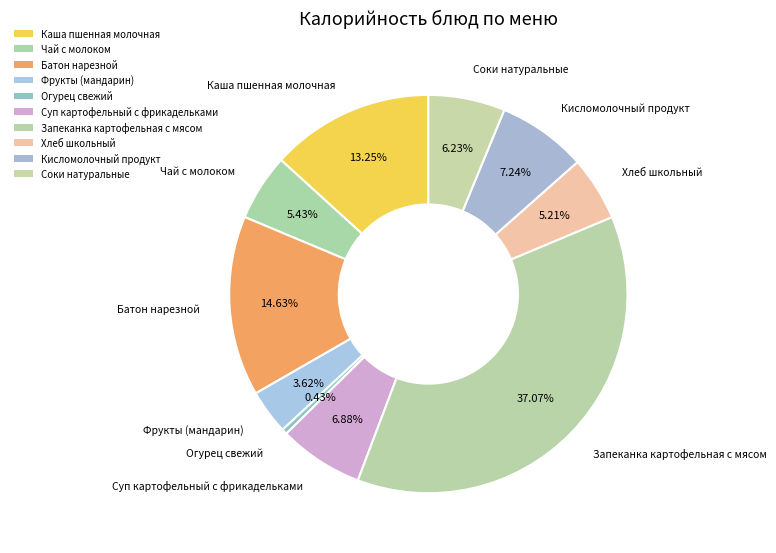

What is the largest slice in the pie chart?

Запеканка картофельная с мясом